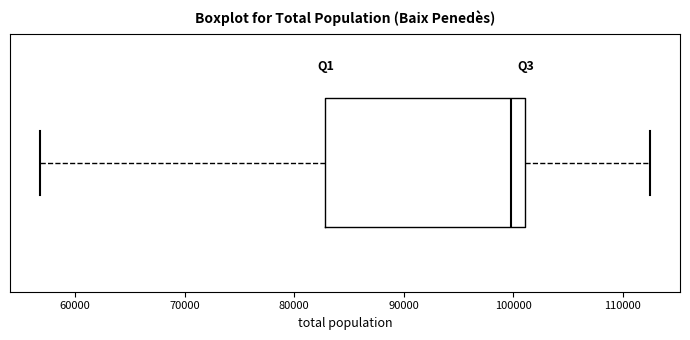

Transcribe this box plot: give where the median line is, the range the box spans, and where the two whiskers end, as read against the x-axis. The values are not printed on the chart, so give them approximately, as read against the axis.

median 100000, box 83000 to 101000, whiskers 57000 to 112000